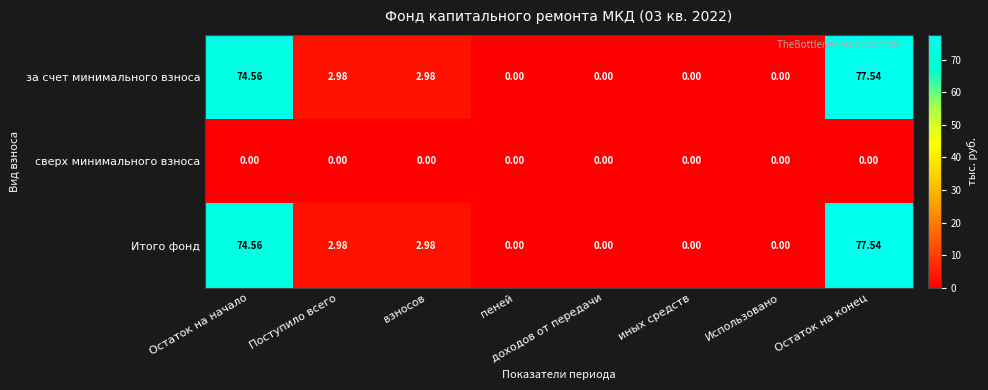

Where does the за счет минимального взноса series first go above 2?

Остаток на начало